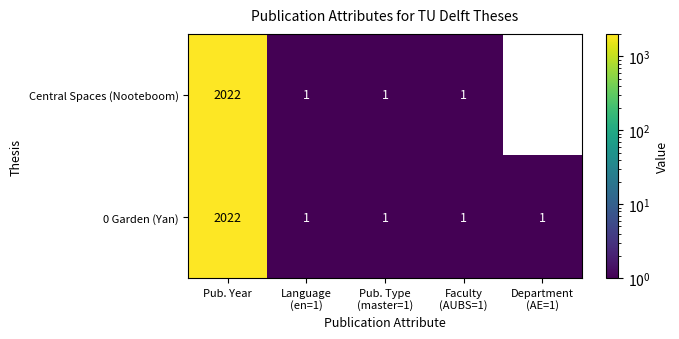

What is the sum of all Central Spaces (Nooteboom) values?

2025